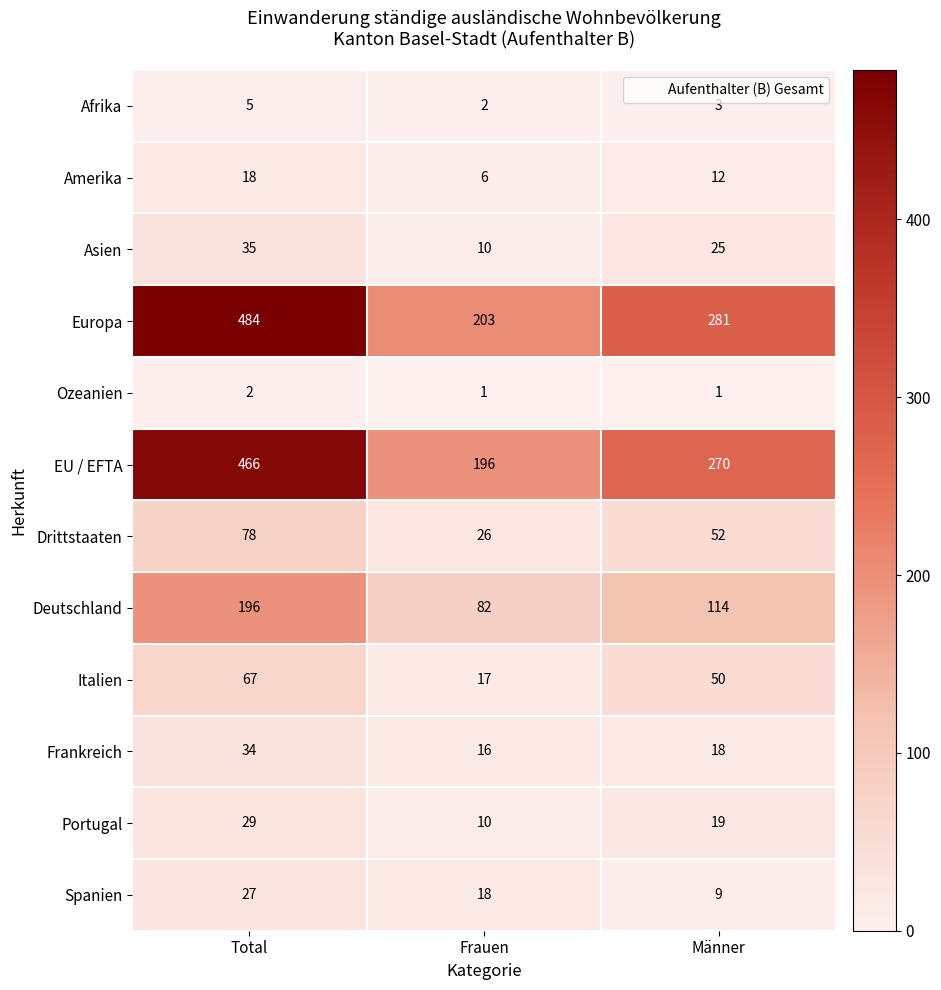

What is the spread (max minus min) of values at Frauen?

202